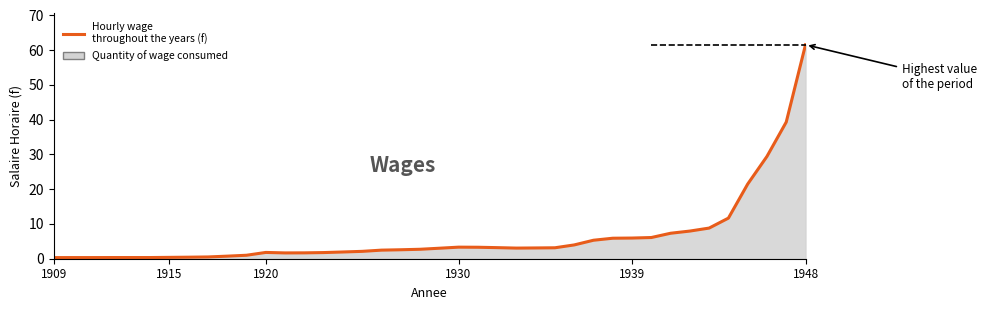

How many data points does each series have?

40